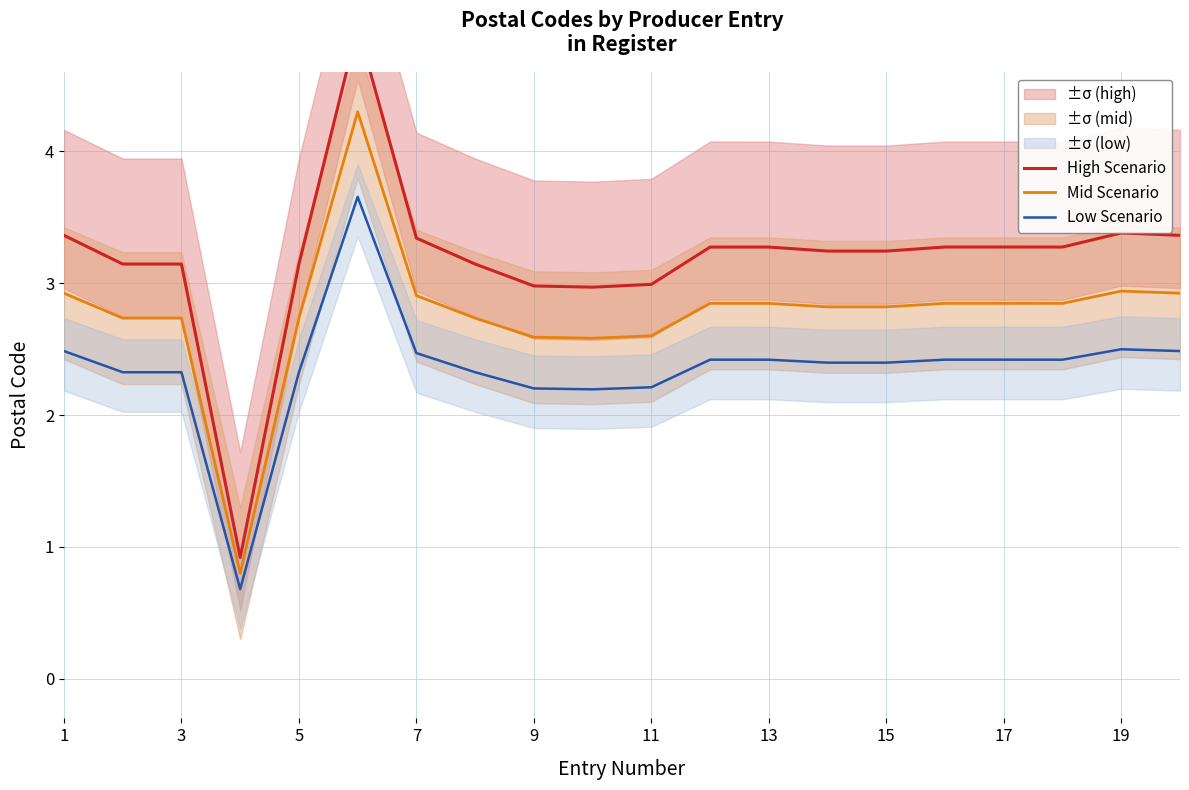

The value of Mid Scenario at 5 is 2.7. True or false?

True